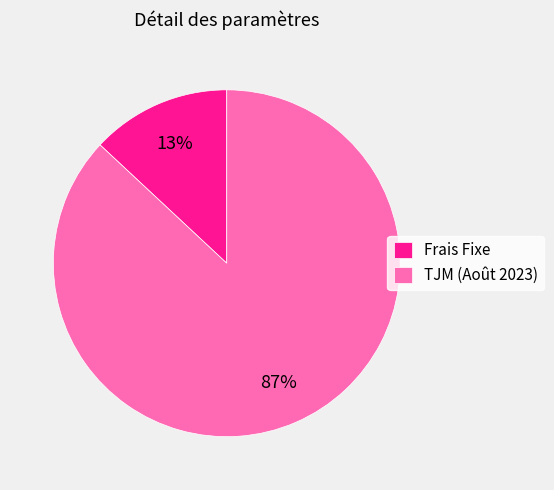

The TJM (Août 2023) slice represents 99% of the pie. True or false?

False